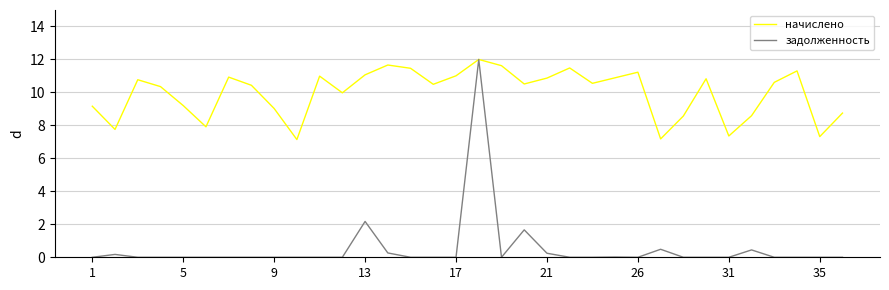

How many lines are shown in the chart?

2